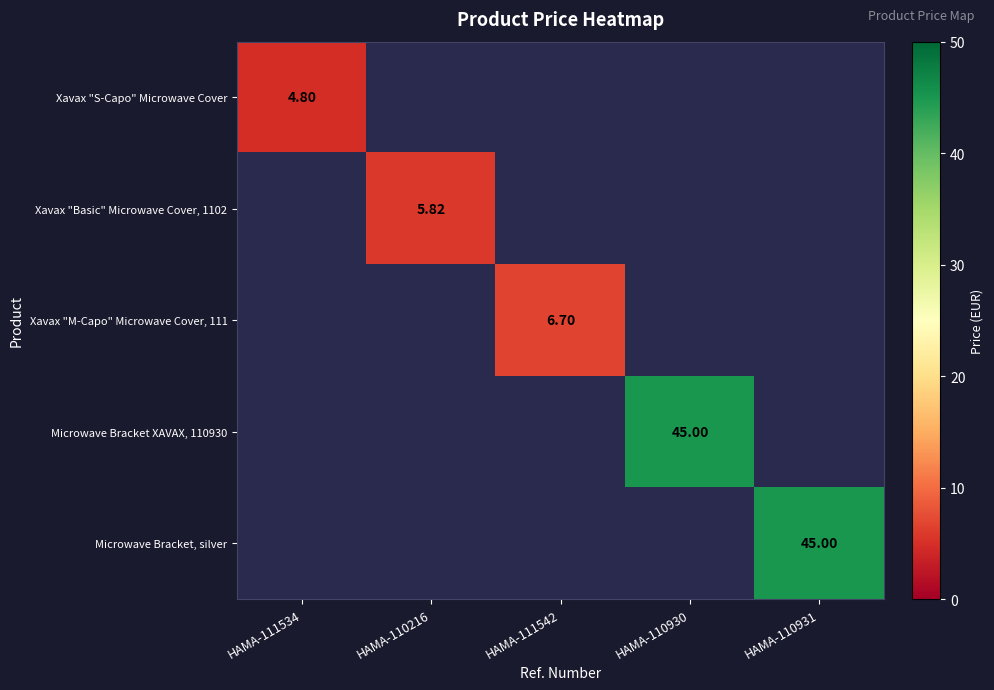

Which has a higher value, HAMA-111534 or HAMA-110216?

HAMA-110216